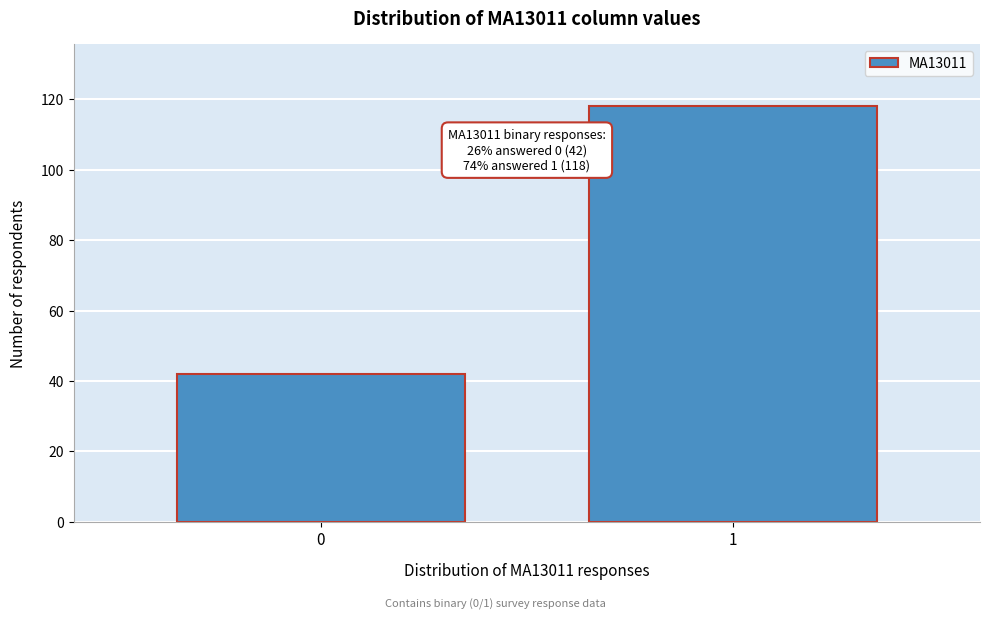

Reading left to right, what are all the values shown in this chart?

42	118